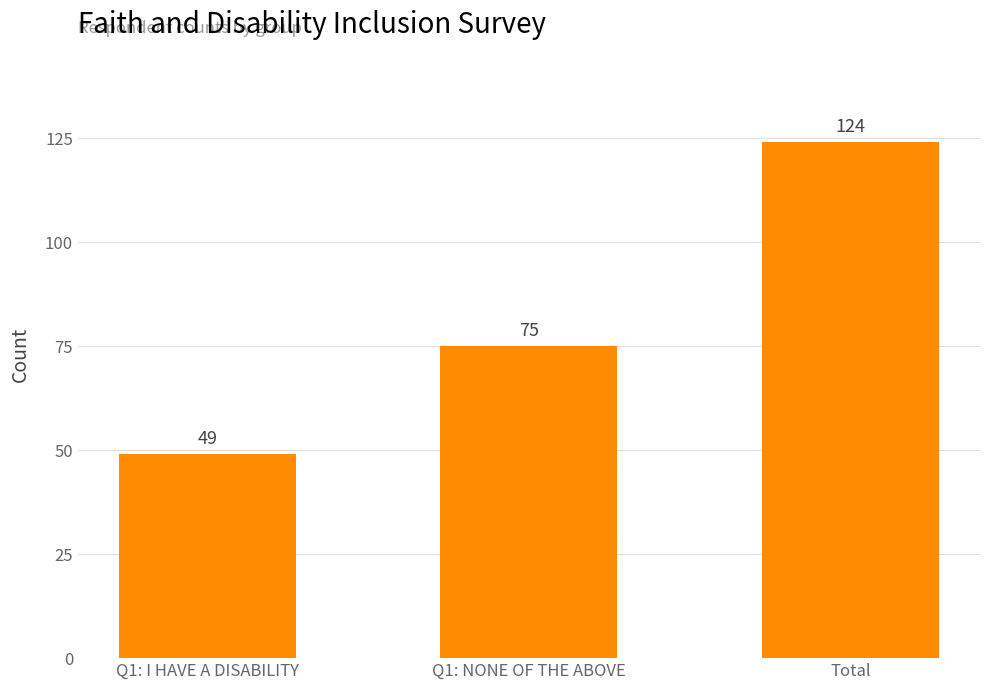

Count the number of data series in this chart.

1